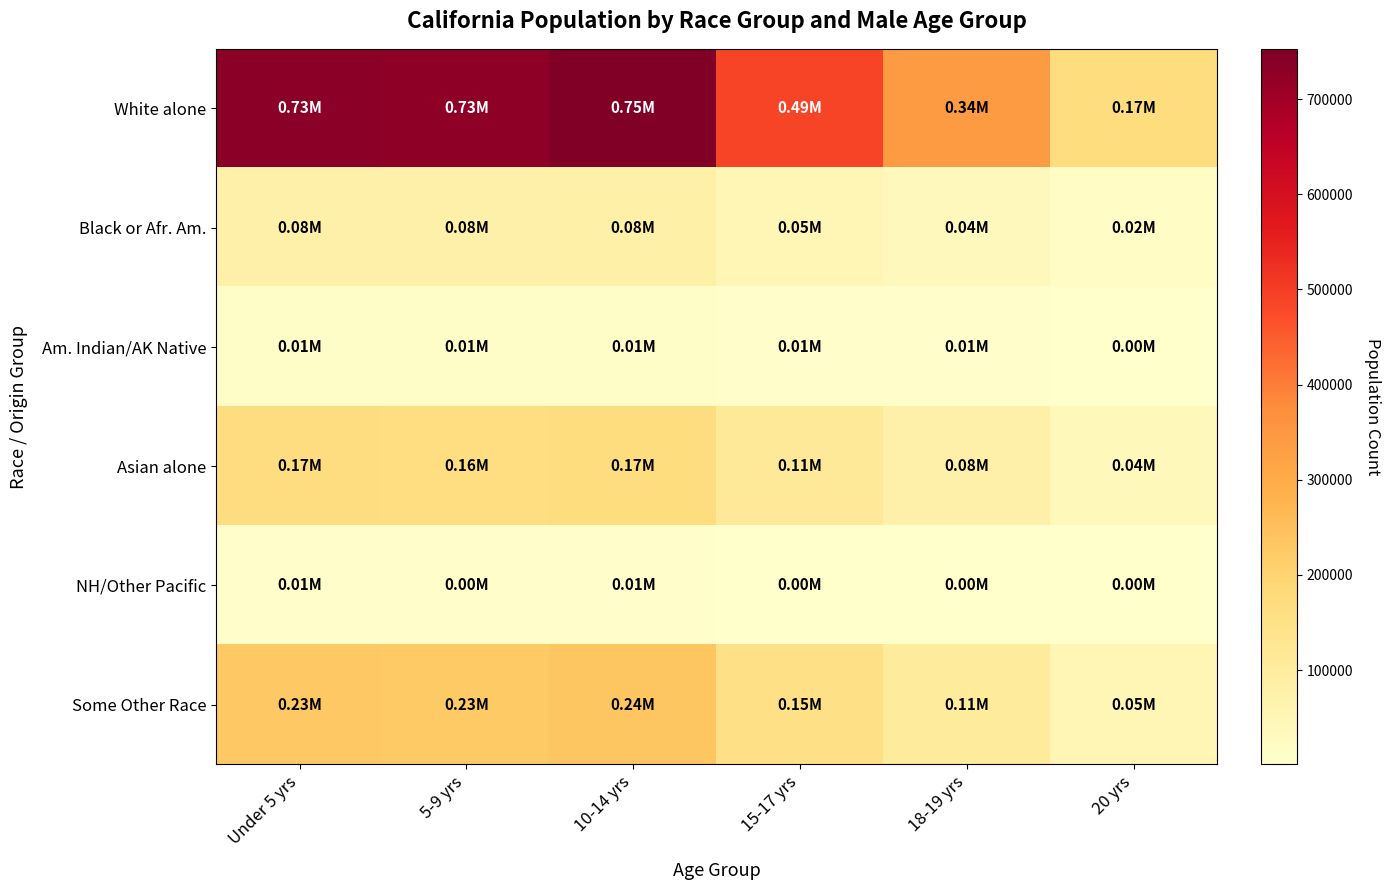

What is the spread (max minus min) of values at 5-9 yrs?

721410